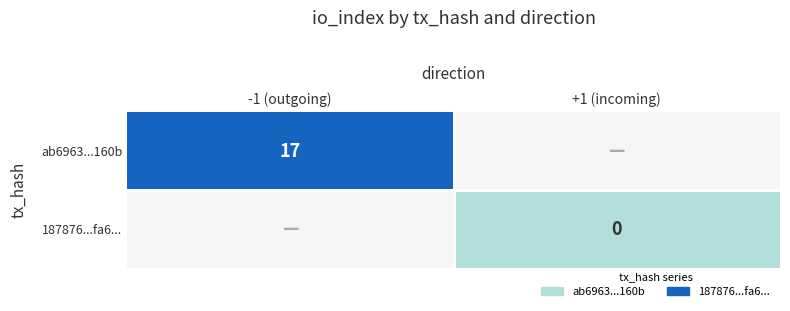

True or false: ab6963...160b has a value of 4 at -1 (outgoing).

False